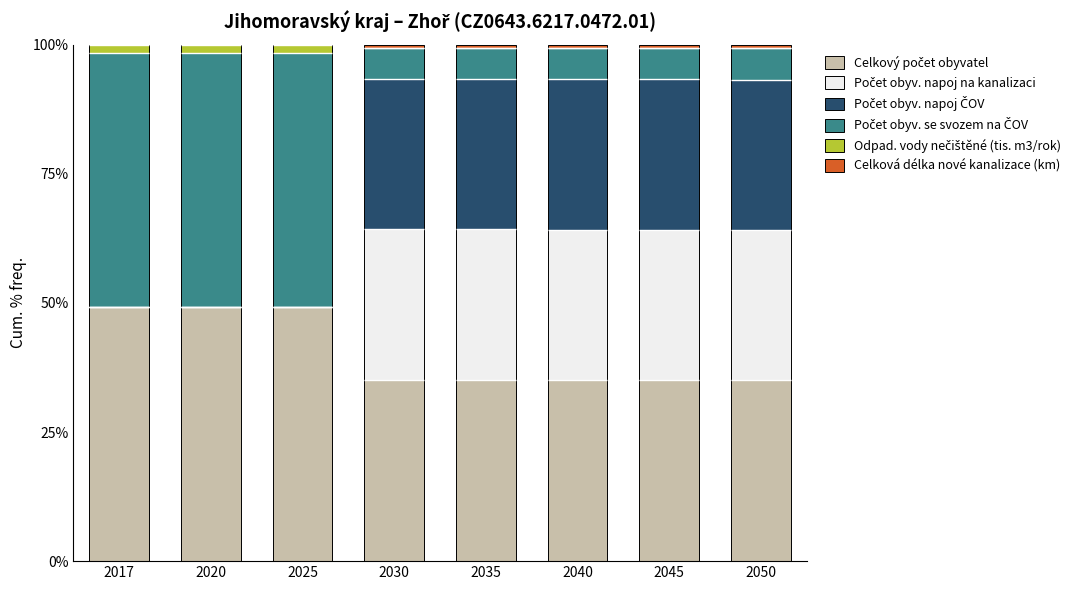

The value of Celková délka nové kanalizace (km) at 2040 is 0.2. True or false?

False